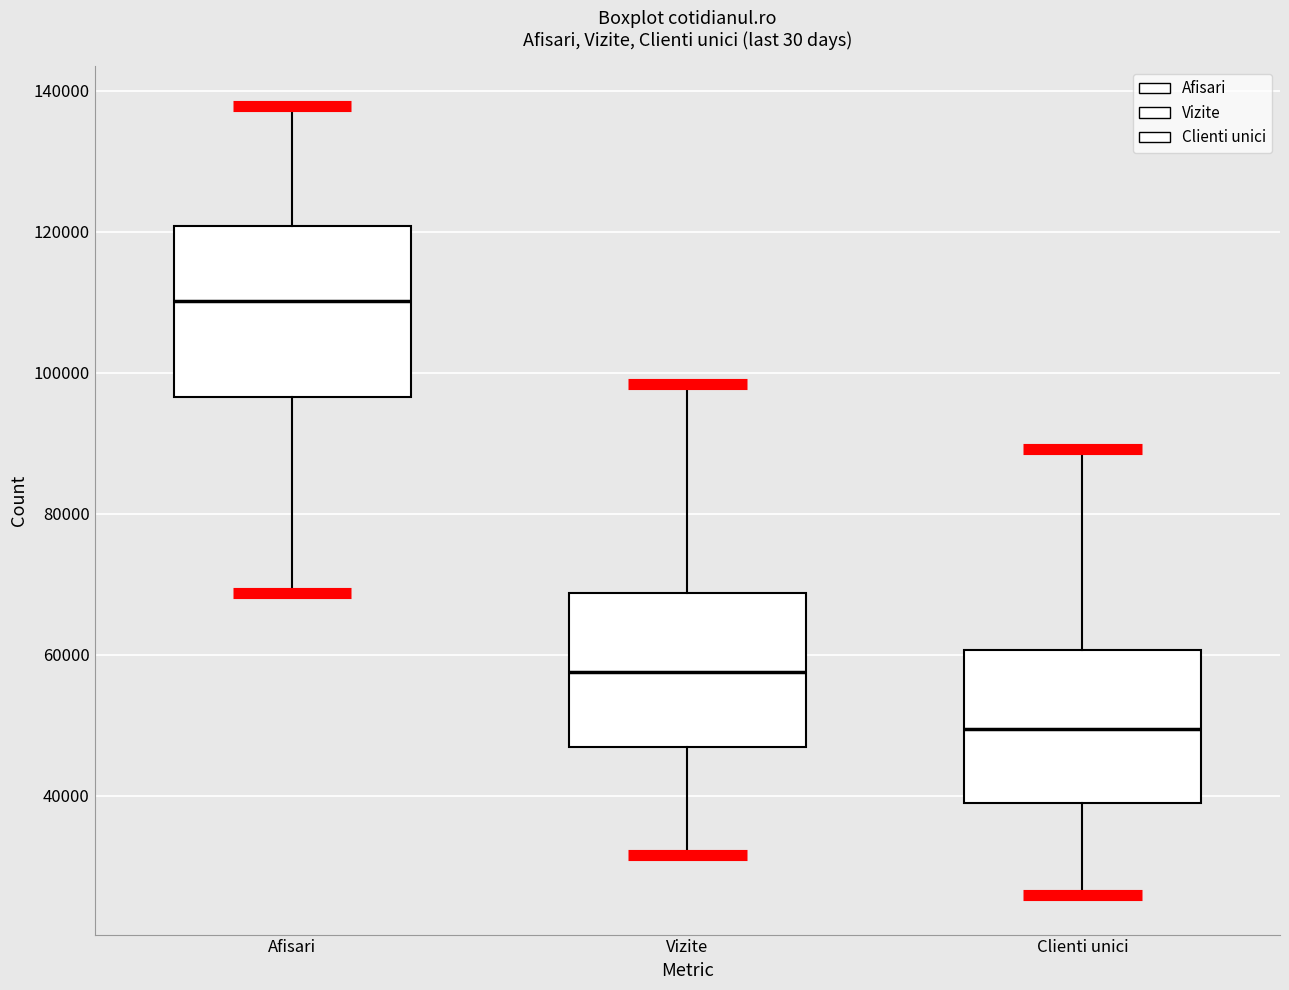

Reading left to right, read every box against the y-axis: the position of its median line, the range the box covers, and the ends of its whiskers. The values are not printed on the chart, so give them approximately, as read against the axis.

Afisari: median 110000, box 96000 to 120000, whiskers 68000 to 138000
Vizite: median 58000, box 46000 to 68000, whiskers 32000 to 98000
Clienti unici: median 50000, box 38000 to 60000, whiskers 26000 to 90000